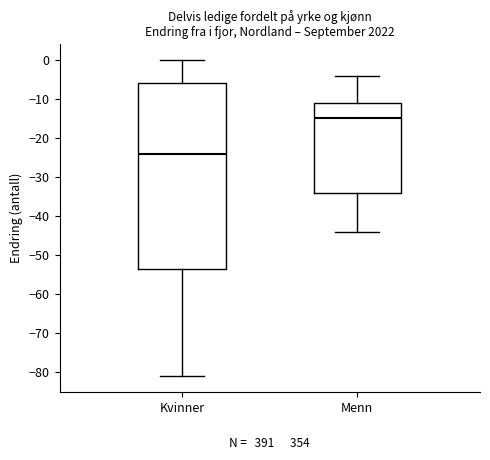

Reading left to right, transcribe this box plot: for each box, give where its median line is, the range the box spans, and where its two whiskers end, as read against the y-axis. The values are not printed on the chart, so give them approximately, as read against the axis.

Kvinner: median -24, box -53 to -6, whiskers -81 to 0
Menn: median -15, box -34 to -11, whiskers -44 to -4